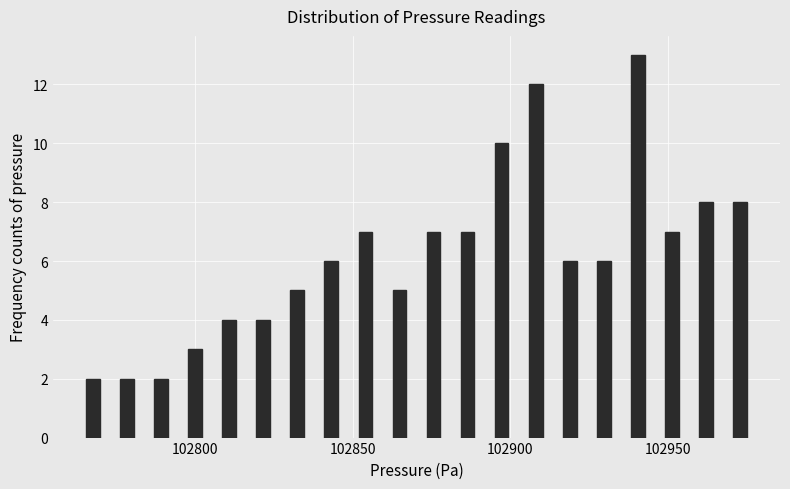

Read against the x-axis, roughly where is the centre of the tallest bar?

102940